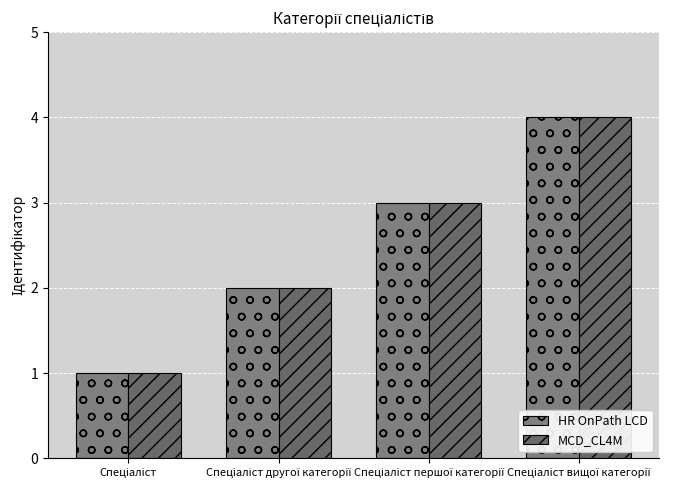

How many values in the MCD_CL4M series are below 3?

2